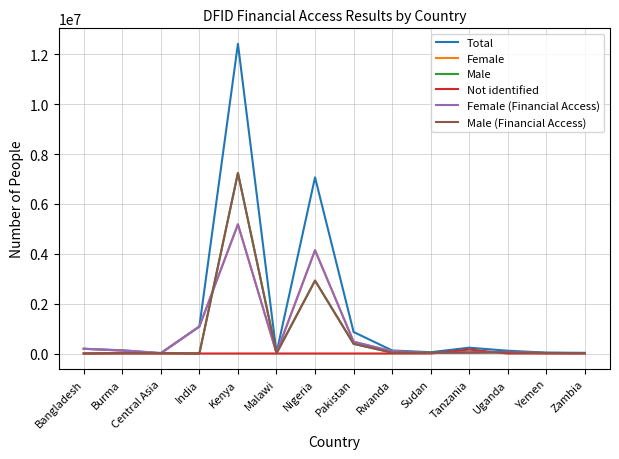

Does the chart display data point markers on the line(s)?

No